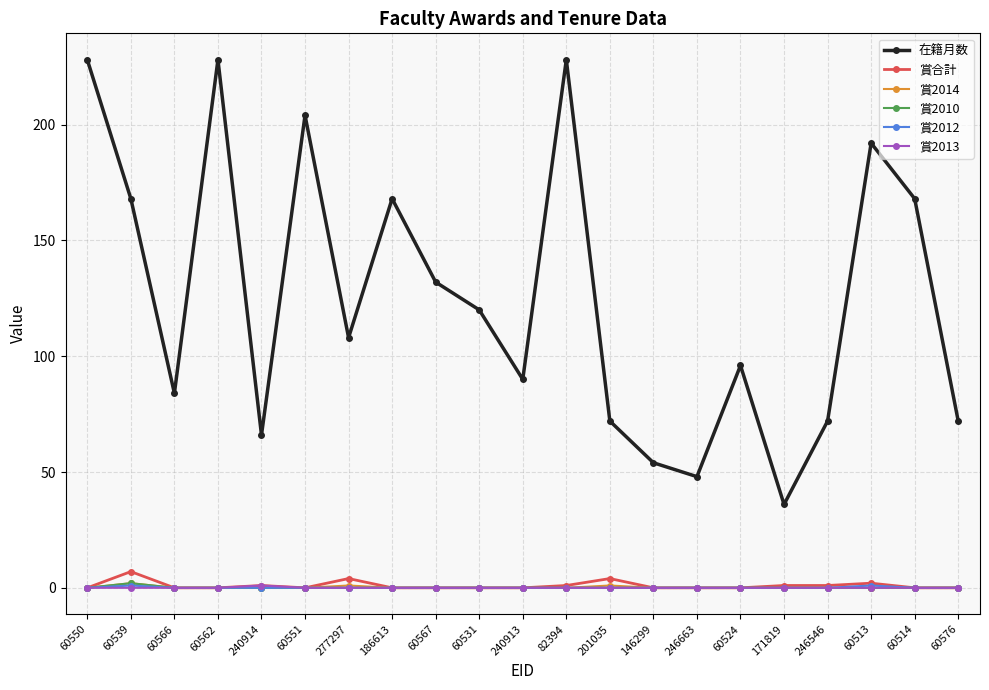

What is the maximum value shown in the chart?

228